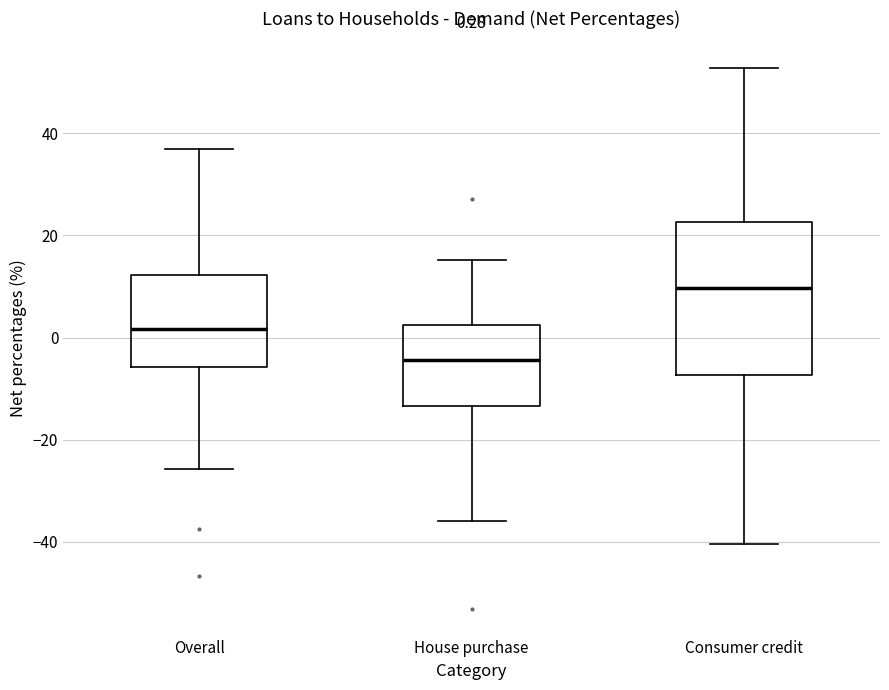

Comparing the boxes themselves (not the whiskers), which one is the tallest?

Consumer credit